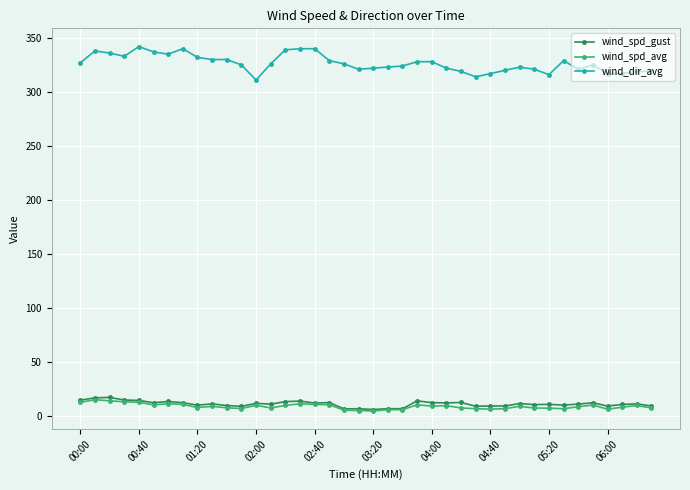

True or false: wind_spd_avg and wind_dir_avg intersect in this chart.

False